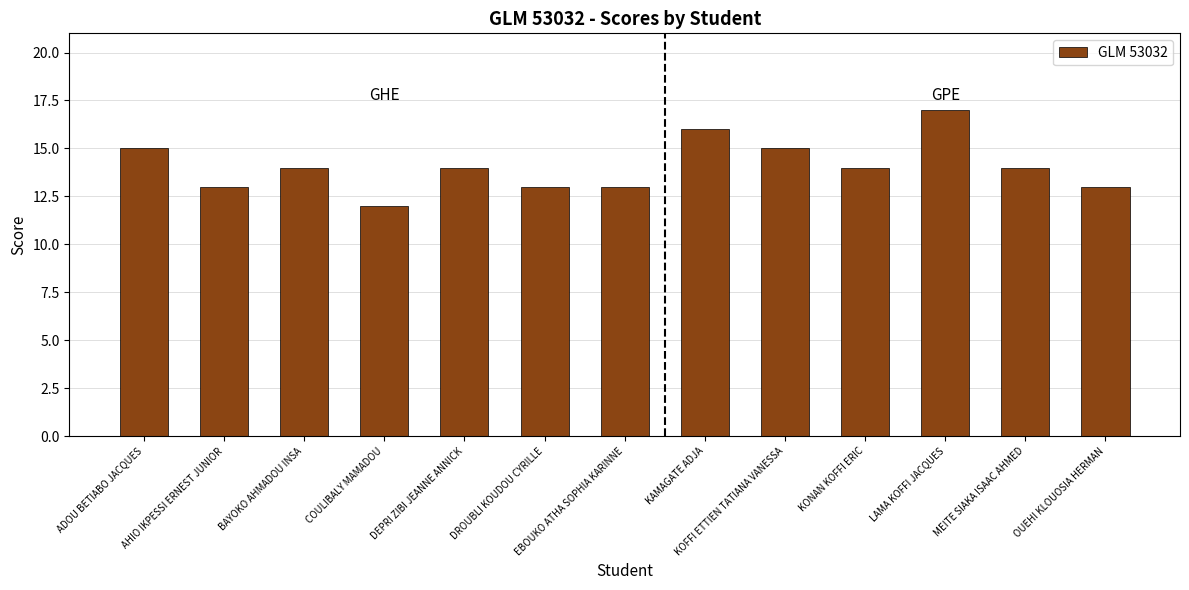

How many bars are there in total?

13